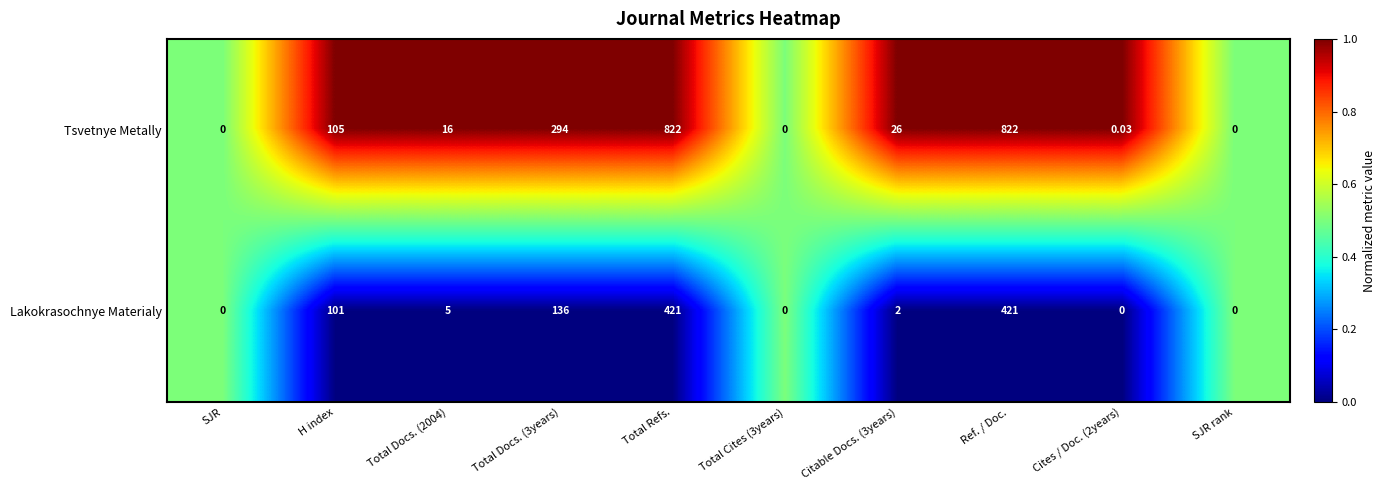

Which series changed the most between H index and Total Cites (3years)?

Tsvetnye Metally